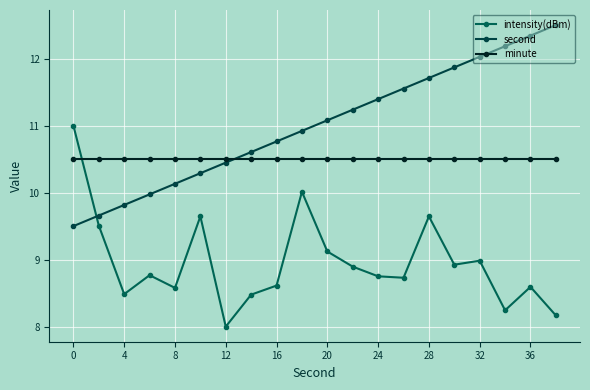

How many lines are shown in the chart?

3